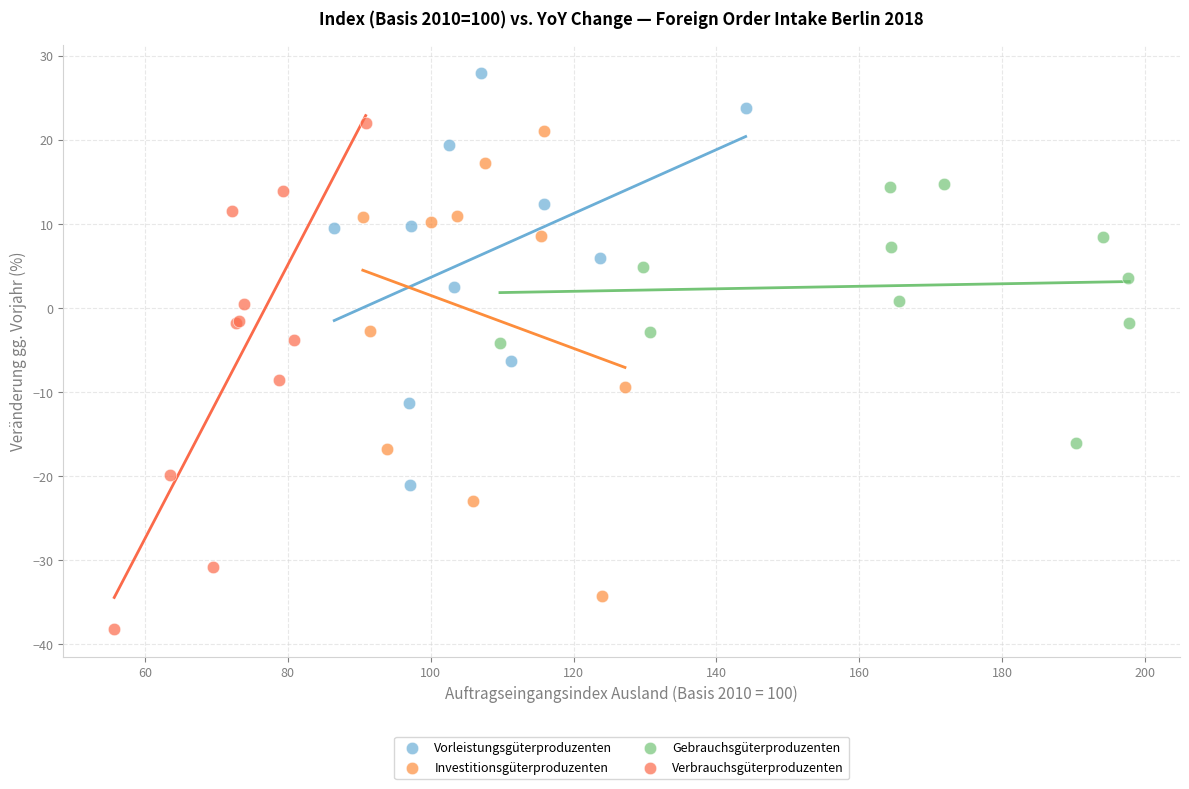

Which series reaches the maximum Y coordinate?

Vorleistungsgüterproduzenten